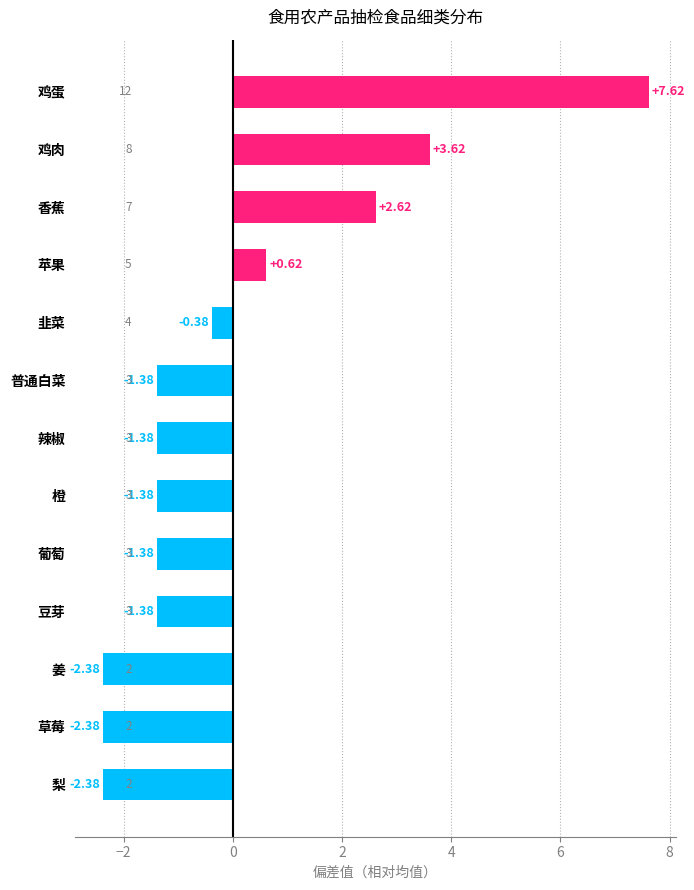

How many values are above zero?

4